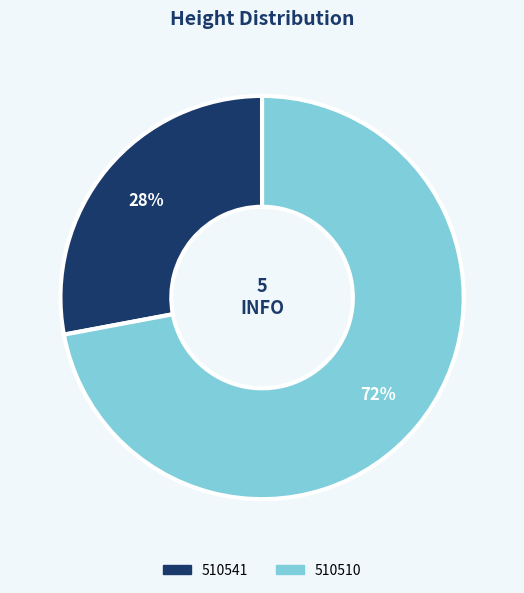

Combined, do 510510 and 510541 account for over 50%?

Yes